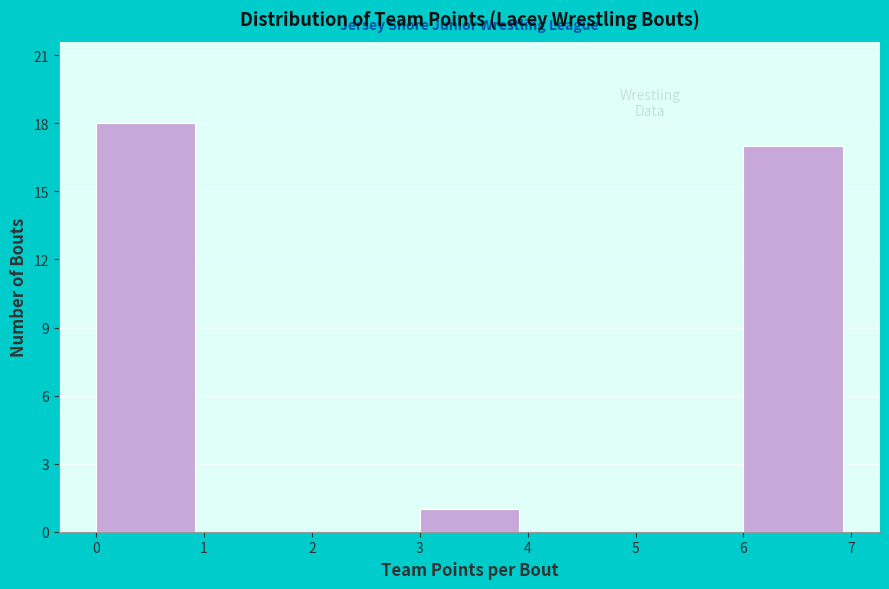

Reading left to right, list every bar in this chart as the range it spans on the x-axis followed by its height. The values are not printed on the chart, so give them approximately, as read against the axis.

0 to 1: 18
1 to 2: 0
2 to 3: 0
3 to 4: 1
4 to 5: 0
5 to 6: 0
6 to 7: 17